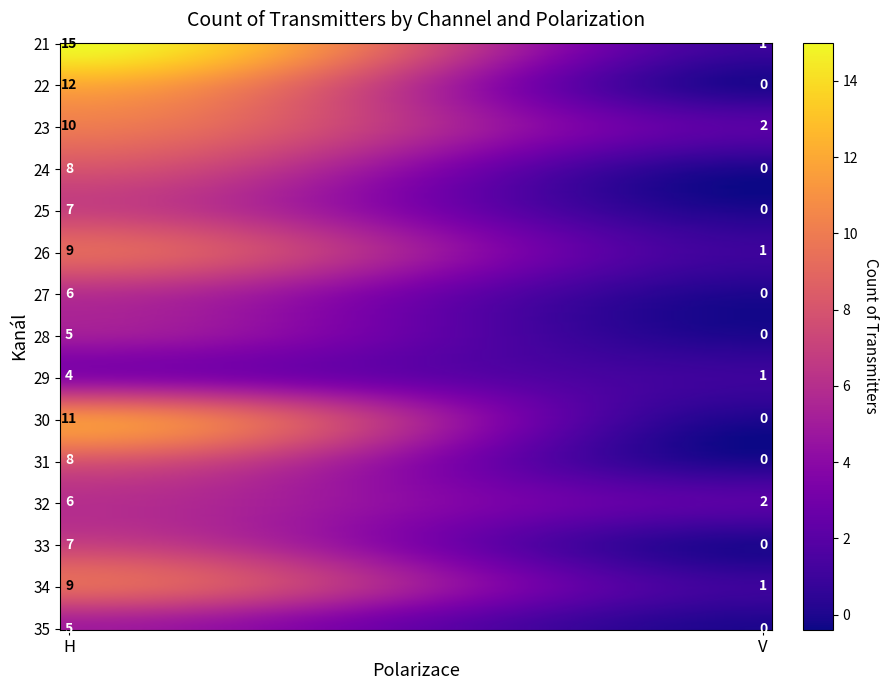

Which has a higher value, V or H?

H